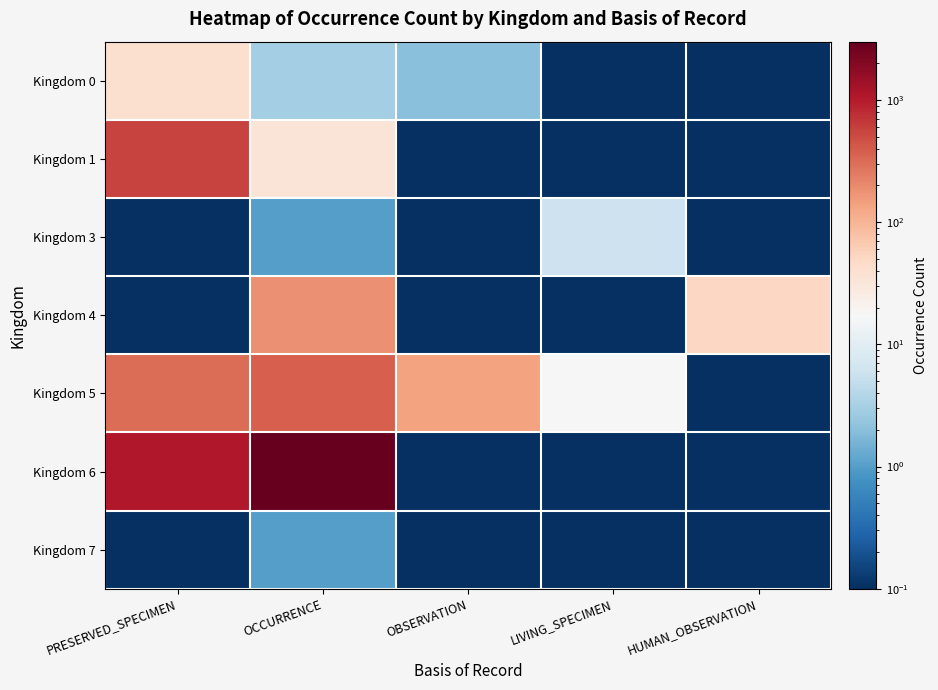

At which category is the sum across all series the highest?

OCCURRENCE